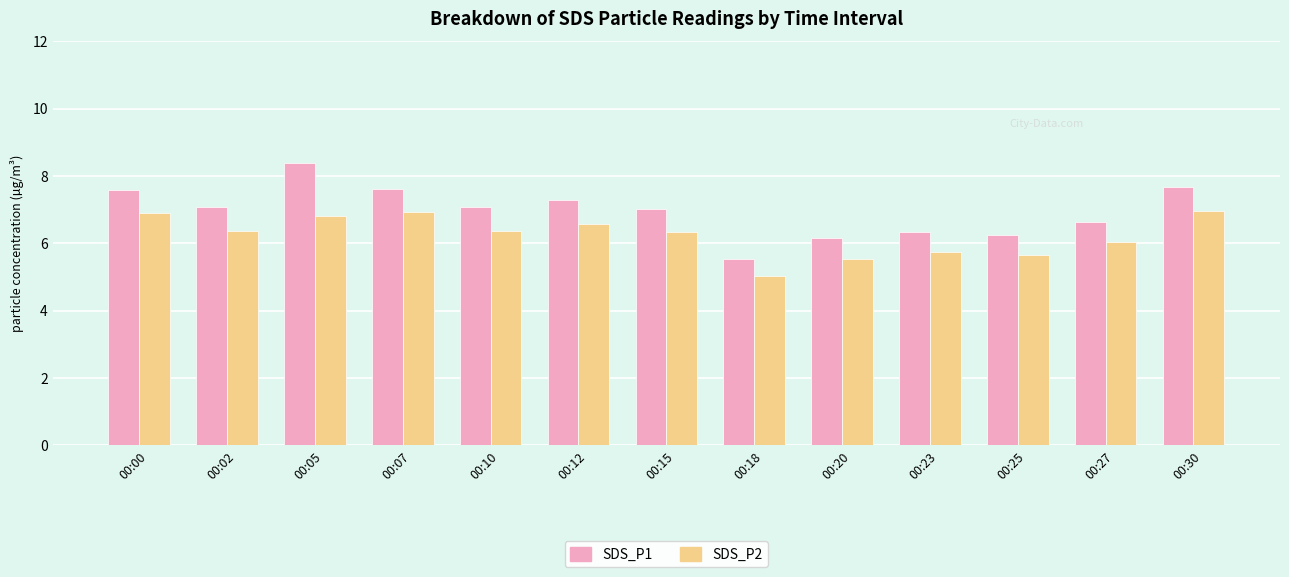

Rank the series by their average value, from lowest to highest.

SDS_P2, SDS_P1